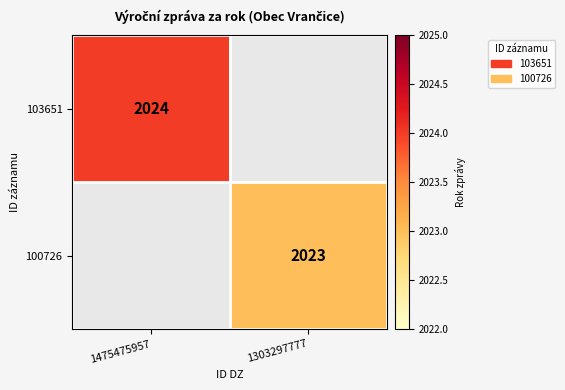

The 103651 series shows 2024 at 1475475957. True or false?

True